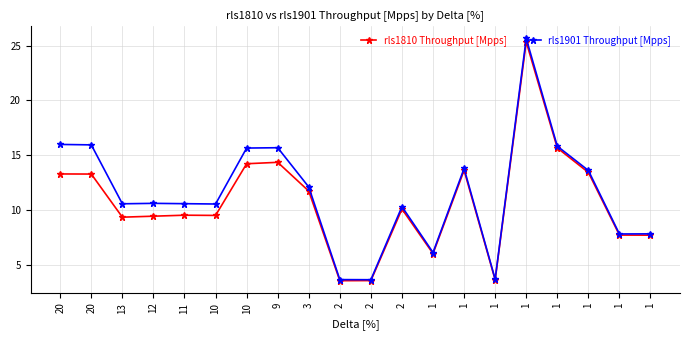

How many lines are shown in the chart?

2